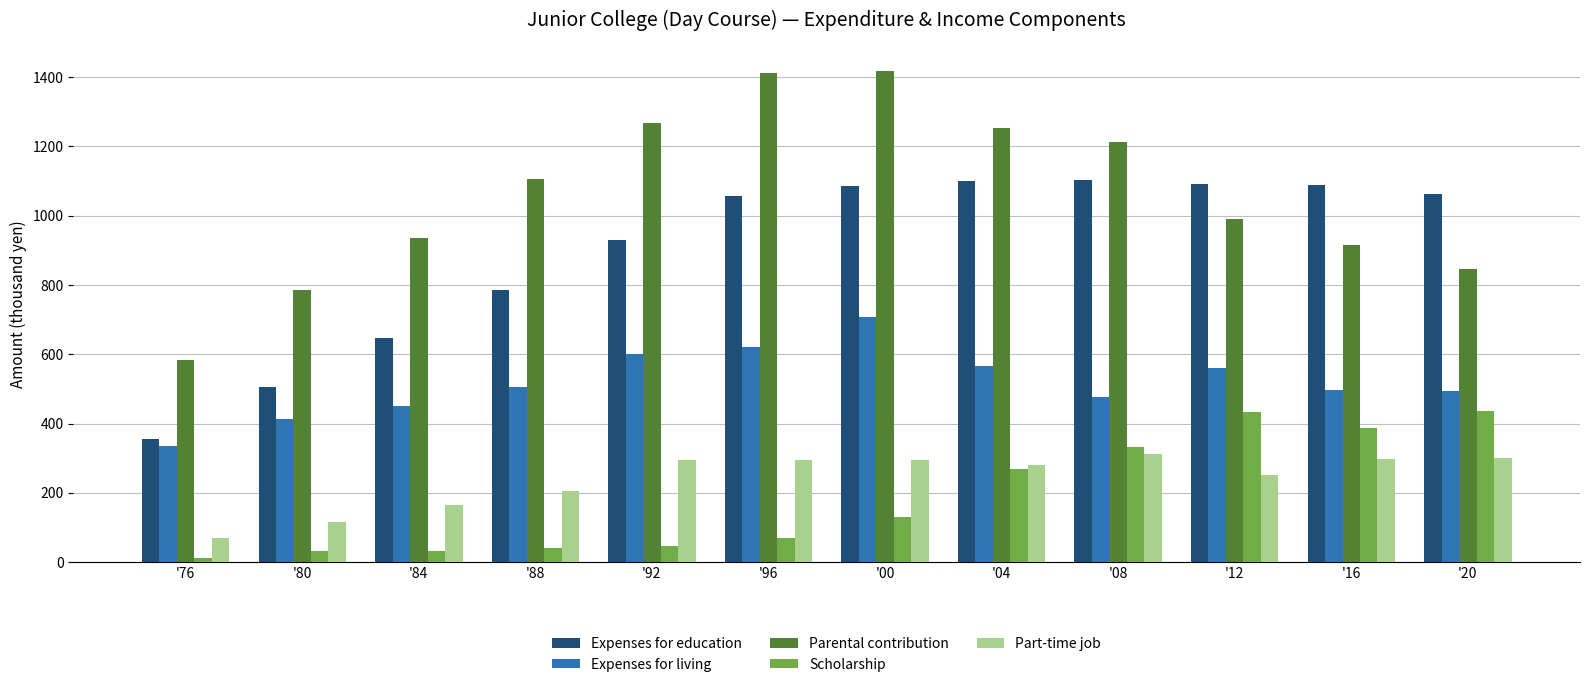

Where does the Parental contribution series first go above 1104?

'88